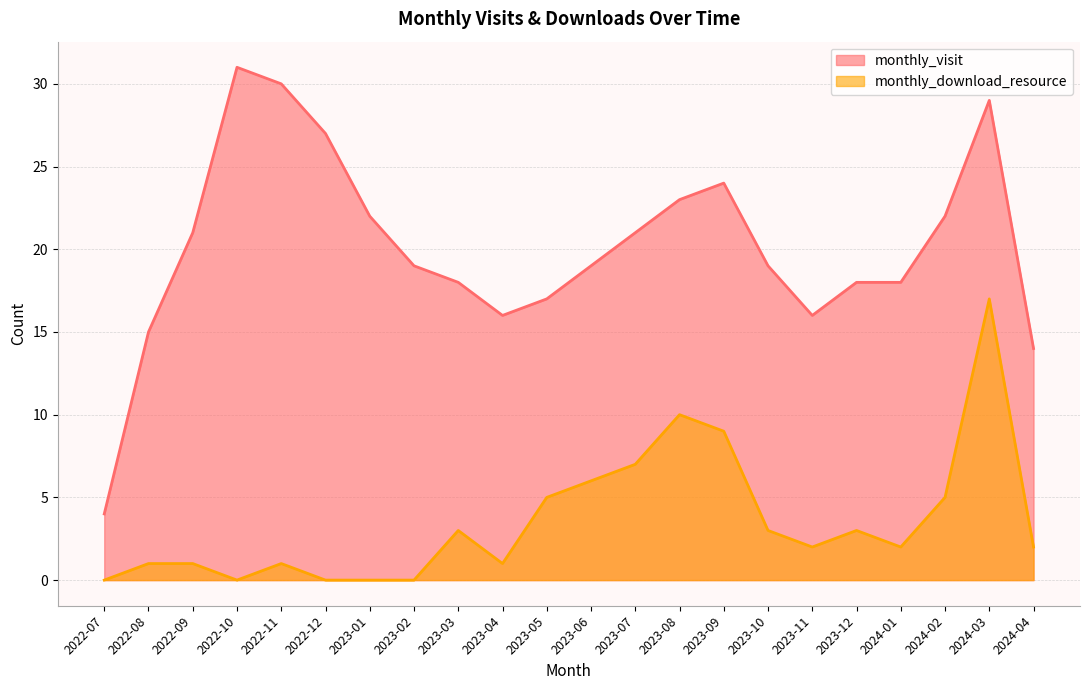

The value of monthly_visit at 2024-03 is 41. True or false?

False